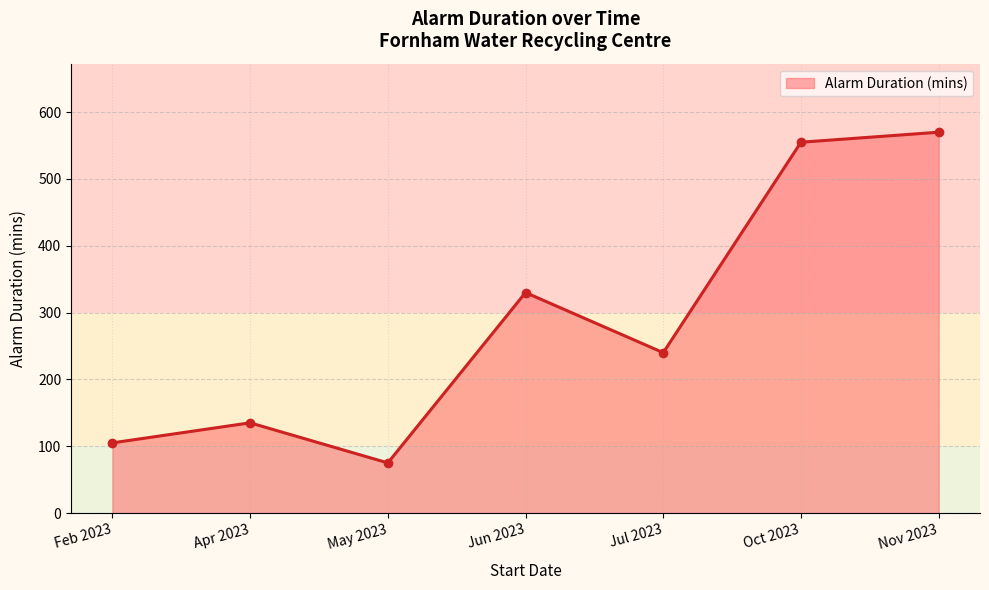

Reading left to right, what are all the values shown in this chart?

105	135	75	330	240	555	570